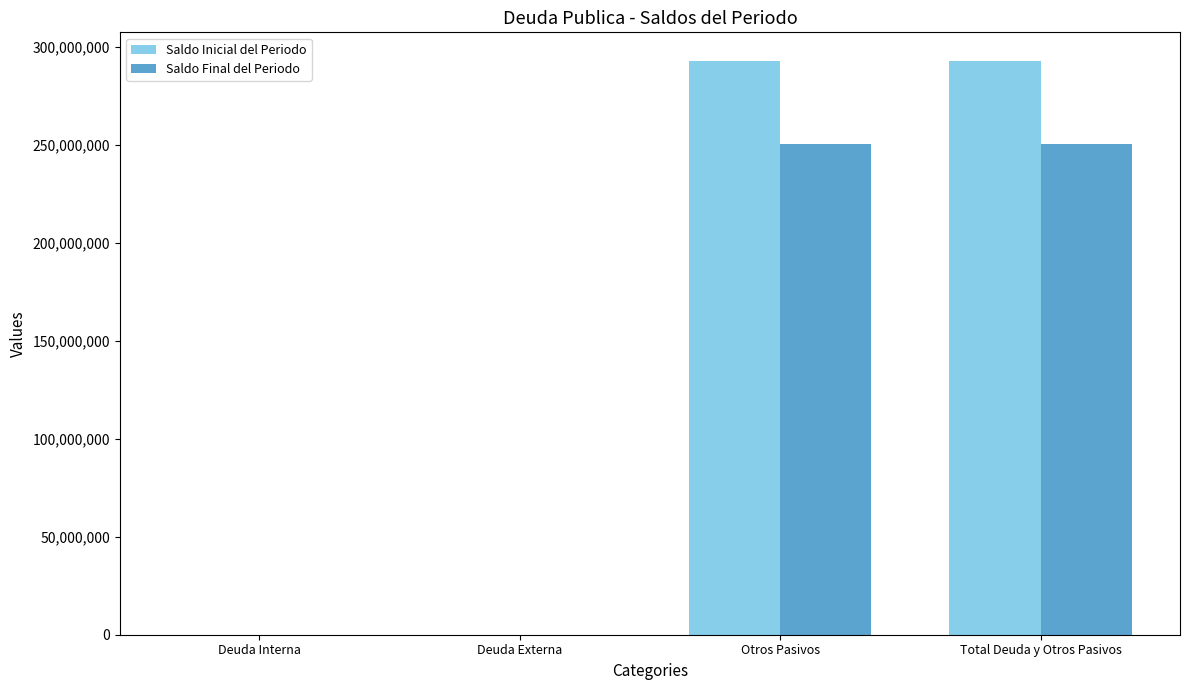

The Saldo Final del Periodo series shows 145893934.6 at Deuda Interna. True or false?

False